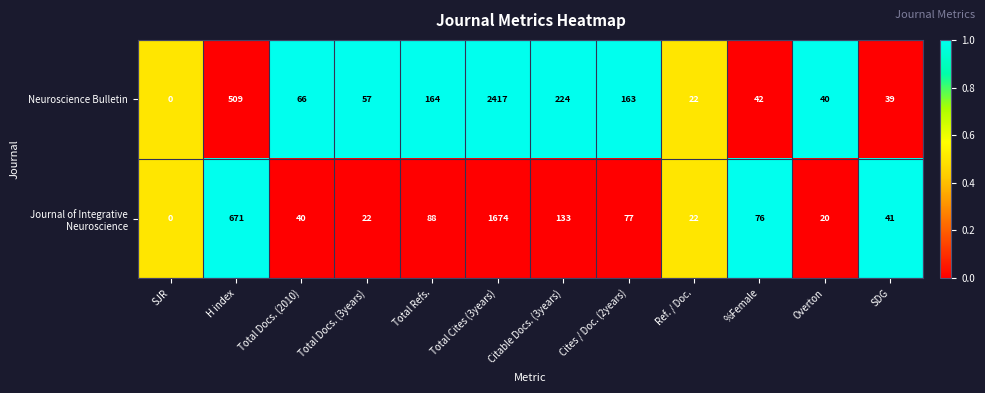

Where is Neuroscience Bulletin nearest to the value 1208?

H index